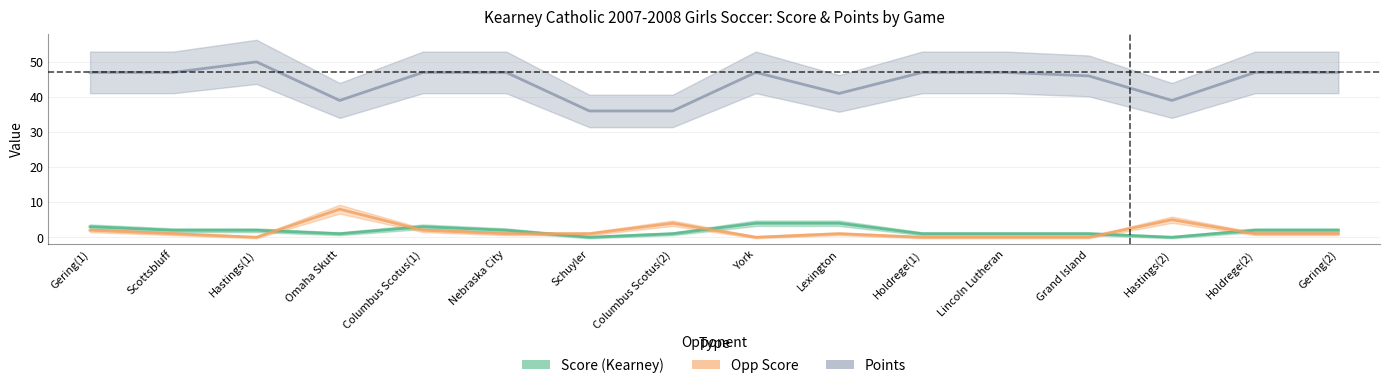

Which category has the highest value across all series?

Hastings(1)